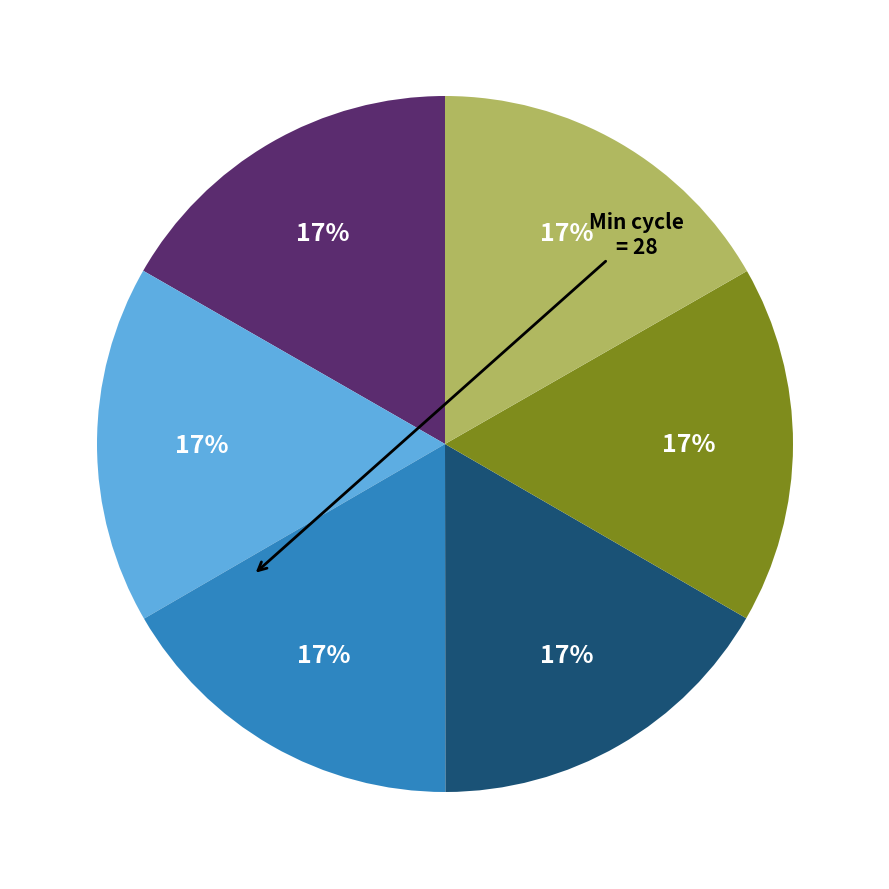

Is there any slice that represents more than half of the pie?

No